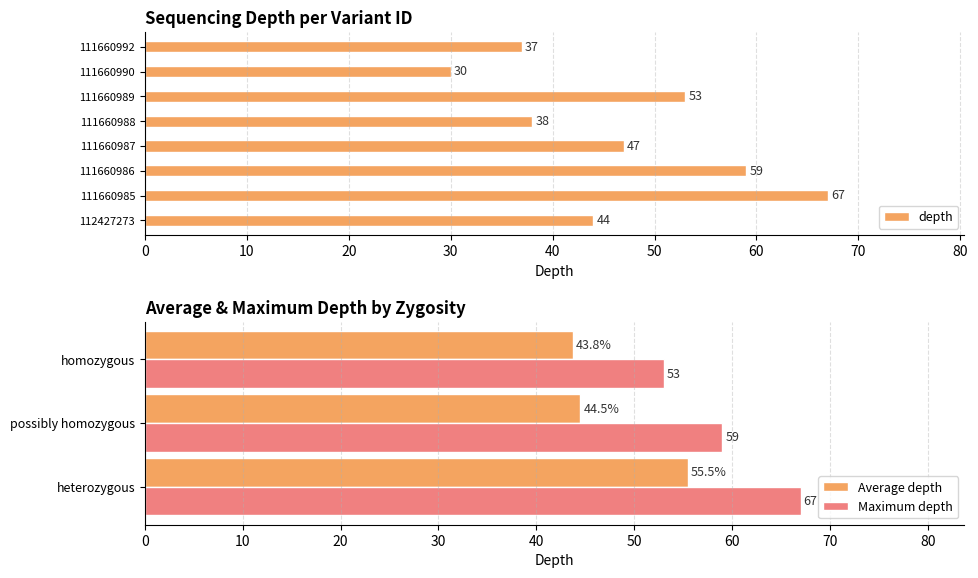

Rank the categories by value from highest to lowest.

111660985, 111660986, 111660989, 111660987, 112427273, 111660988, 111660992, 111660990